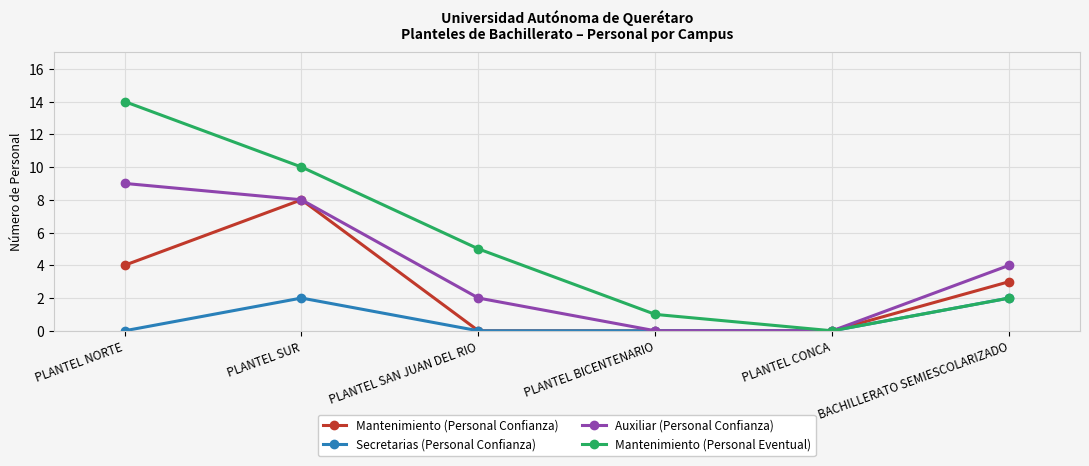

What is the highest value of the Mantenimiento (Personal Eventual) series?

14